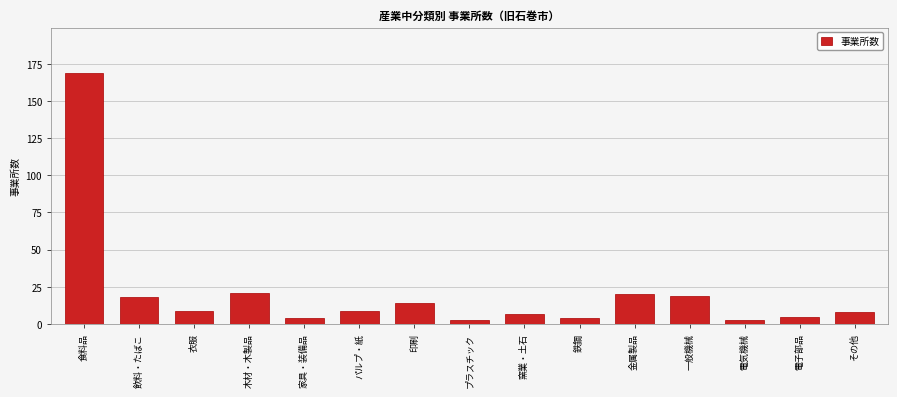

Is it true that the value at 窯業・土石 is 7?

True